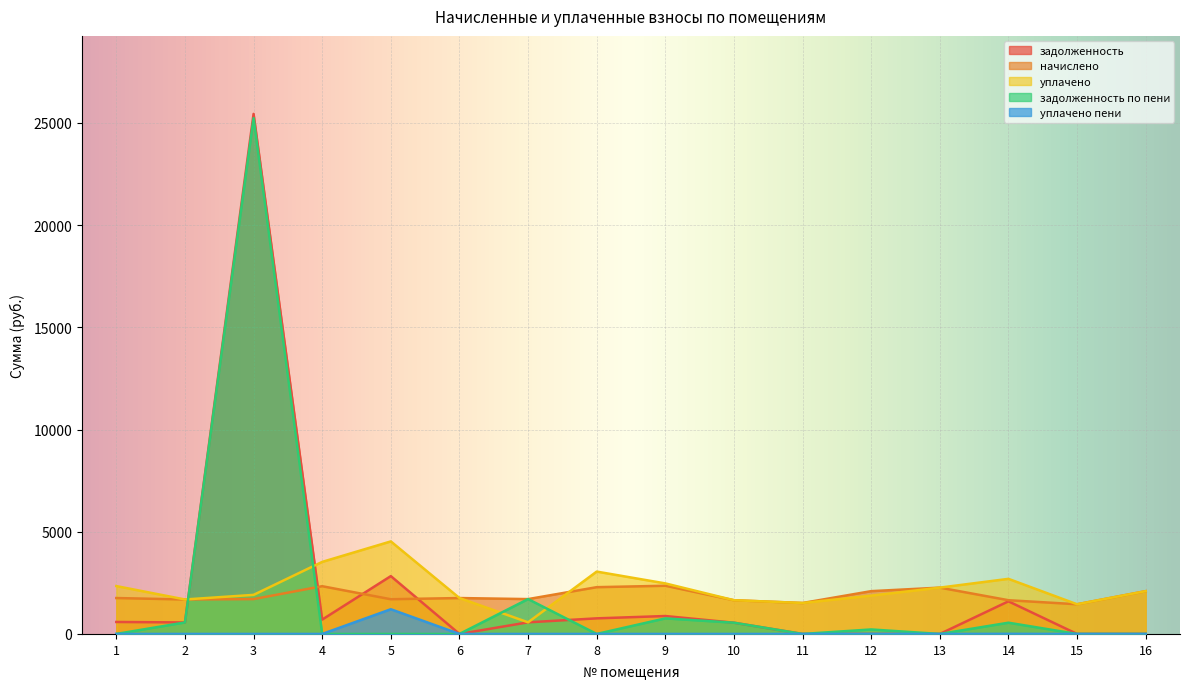

Reading left to right, what are all the values shown in this chart?

задолженность: 585.3	562.1	25437.5	701.8	2828.9	0.0	568.2	762.5	876.2	549.9	0.0	0.0	0.0	1595.0	0.0	0.0
начислено: 1756.0	1686.4	1704.7	2335.2	1697.4	1756.0	1704.7	2287.6	2357.2	1649.7	1514.1	2093.3	2265.6	1649.7	1451.7	2093.3
уплачено: 2341.4	1686.4	1910.9	3524.4	4526.3	1756.0	568.2	3050.1	2472.4	1649.7	1514.1	1873.8	2265.8	2694.8	1451.7	2093.3
задолженность по пени: 0.0	562.1	25231.4	0.0	0.0	0.0	1704.7	0.0	761.1	549.9	0.0	219.4	0.0	549.9	0.0	0.0
уплачено пени: 0.0	0.0	0.0	0.0	1208.2	0.0	0.0	0.0	0.0	0.0	0.0	5.1	0.0	4.9	0.0	0.0